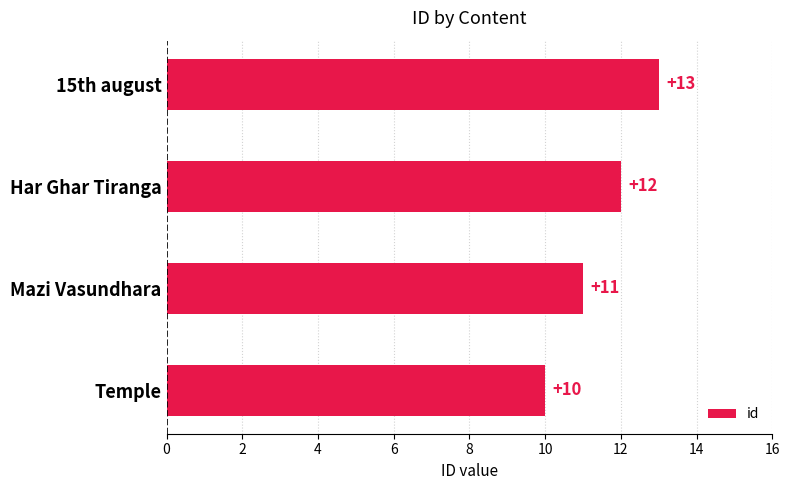

What is the label of the 4th bar from the top?

Temple